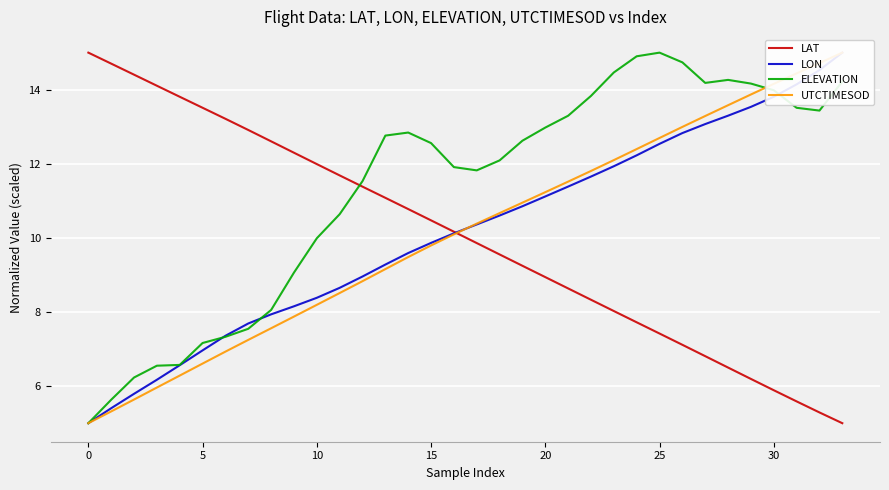

What is the difference between the maximum and minimum values in the UTCTIMESOD series?

10.0